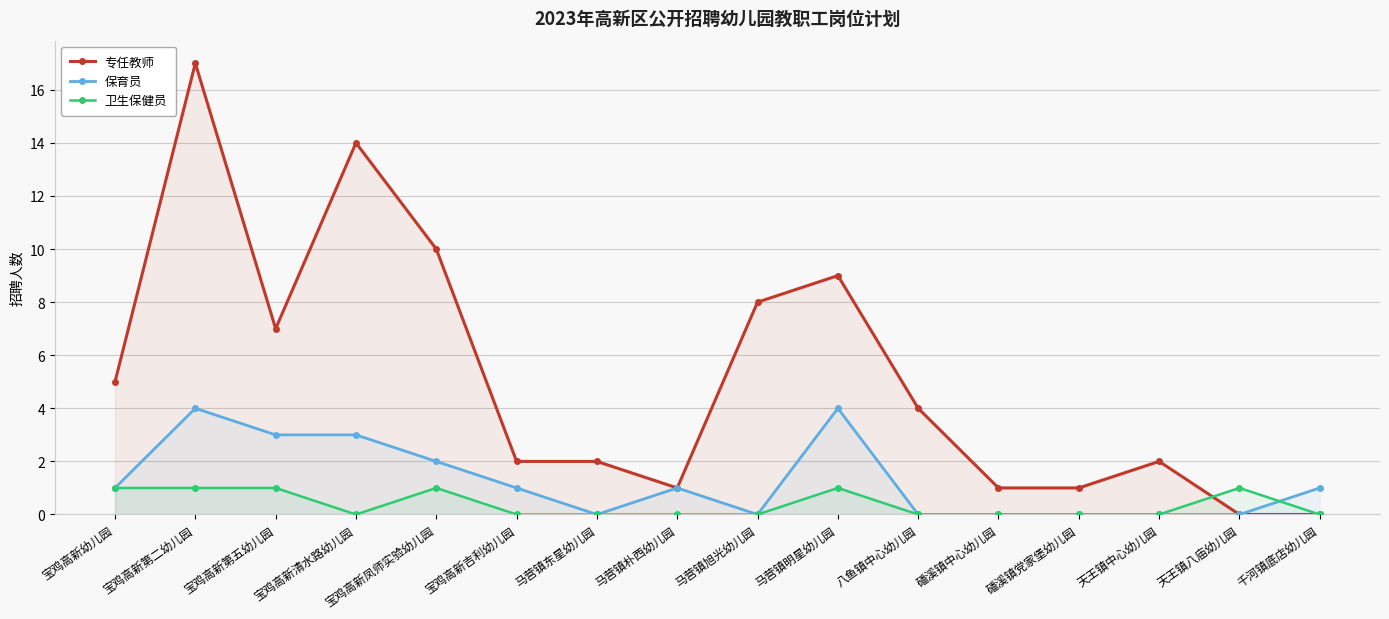

Reading left to right, what are all the values shown in this chart?

专任教师: 宝鸡高新幼儿园=5	宝鸡高新第二幼儿园=17	宝鸡高新第五幼儿园=7	宝鸡高新清水路幼儿园=14	宝鸡高新凤师实验幼儿园=10	宝鸡高新吉利幼儿园=2	马营镇东星幼儿园=2	马营镇朴西幼儿园=1	马营镇旭光幼儿园=8	马营镇明星幼儿园=9	八鱼镇中心幼儿园=4	磻溪镇中心幼儿园=1	磻溪镇党家堡幼儿园=1	天王镇中心幼儿园=2	天王镇八庙幼儿园=0	千河镇底店幼儿园=0
保育员: 宝鸡高新幼儿园=1	宝鸡高新第二幼儿园=4	宝鸡高新第五幼儿园=3	宝鸡高新清水路幼儿园=3	宝鸡高新凤师实验幼儿园=2	宝鸡高新吉利幼儿园=1	马营镇东星幼儿园=0	马营镇朴西幼儿园=1	马营镇旭光幼儿园=0	马营镇明星幼儿园=4	八鱼镇中心幼儿园=0	磻溪镇中心幼儿园=0	磻溪镇党家堡幼儿园=0	天王镇中心幼儿园=0	天王镇八庙幼儿园=0	千河镇底店幼儿园=1
卫生保健员: 宝鸡高新幼儿园=1	宝鸡高新第二幼儿园=1	宝鸡高新第五幼儿园=1	宝鸡高新清水路幼儿园=0	宝鸡高新凤师实验幼儿园=1	宝鸡高新吉利幼儿园=0	马营镇东星幼儿园=0	马营镇朴西幼儿园=0	马营镇旭光幼儿园=0	马营镇明星幼儿园=1	八鱼镇中心幼儿园=0	磻溪镇中心幼儿园=0	磻溪镇党家堡幼儿园=0	天王镇中心幼儿园=0	天王镇八庙幼儿园=1	千河镇底店幼儿园=0